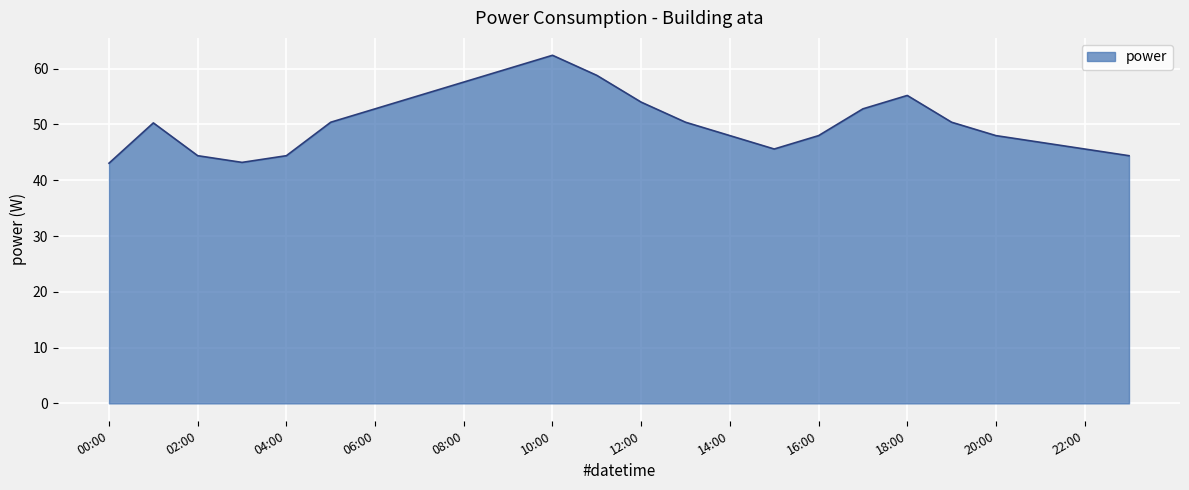

Count the number of categories in the chart.

24